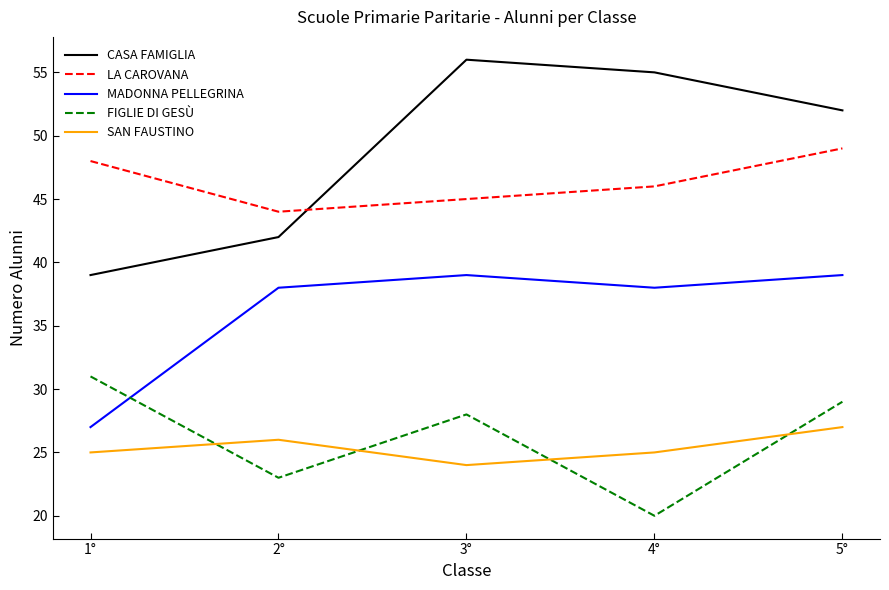

At how many categories does at least one series exceed 36?

5